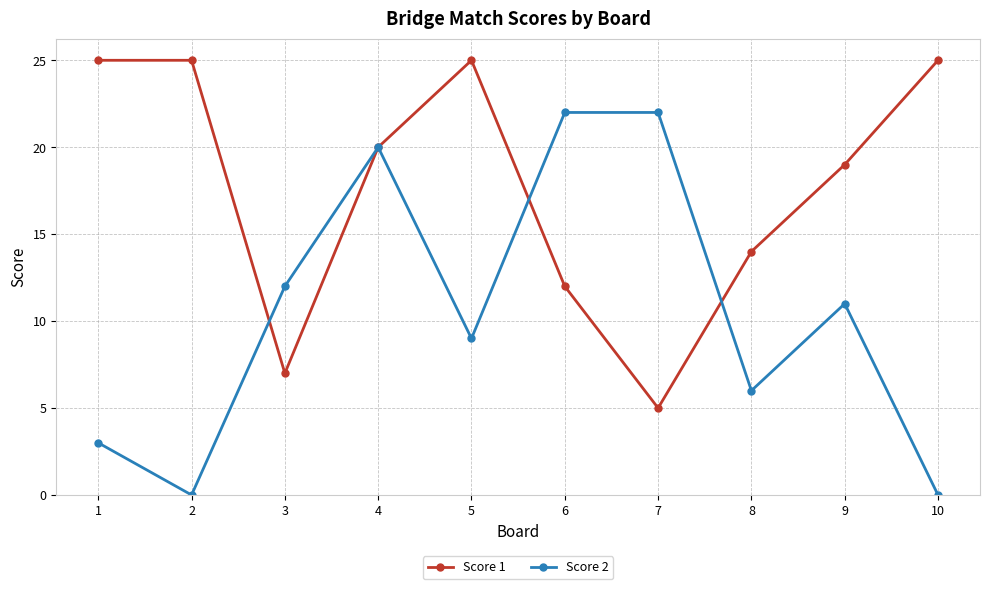

At 2, list the series in order from smallest to largest.

Score 2, Score 1